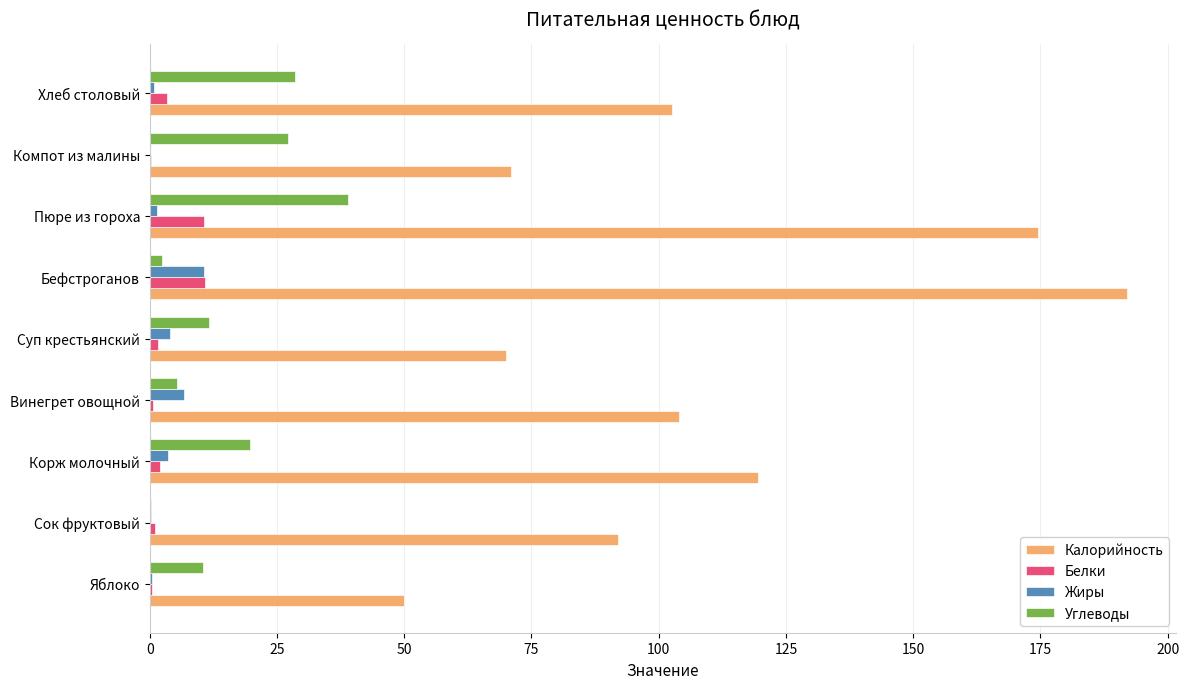

Between Сок фруктовый and Бефстроганов, which series saw the biggest shift?

Калорийность